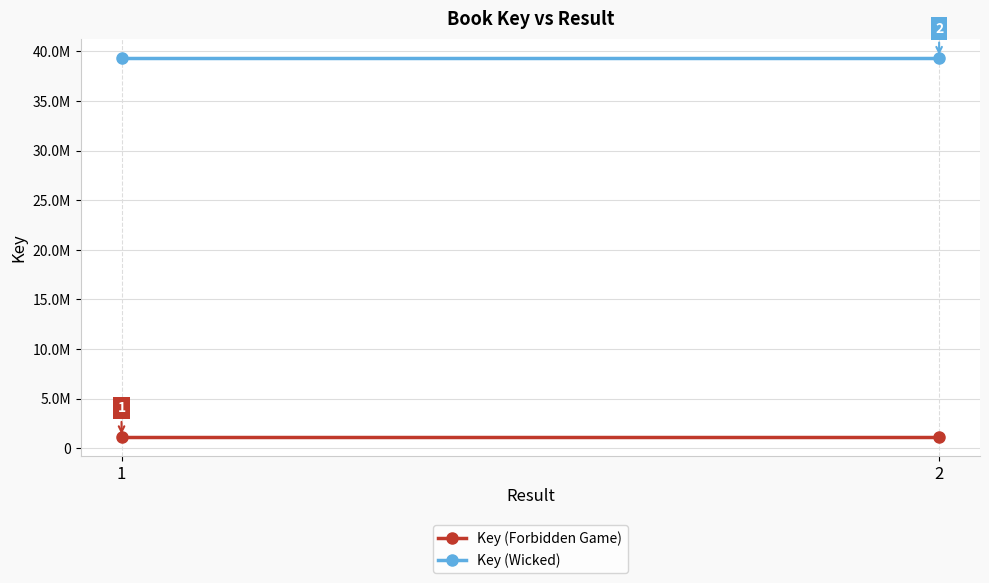

What is the average value of the Key (Wicked) series?

39379791